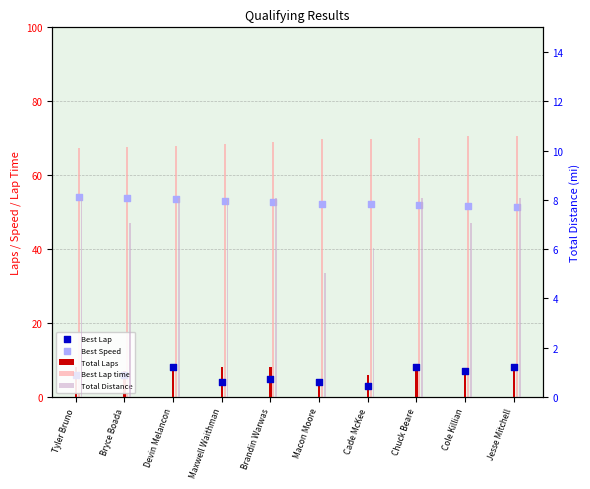

Which series contains the highest Y value?

Best Lap time